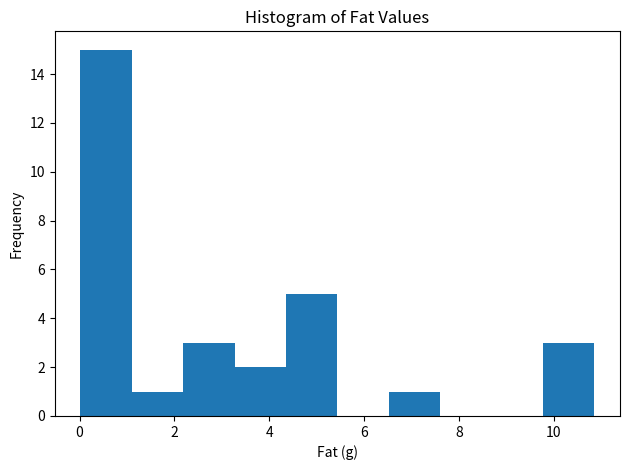

Reading left to right, transcribe this chart: for each bar, give the range it covers on the x-axis and its height. Neither the bar edges nor the heights are printed on the chart, so give them approximately, as read against the axes.

0.0 to 1.2: 15
1.2 to 2.2: 1
2.2 to 3.2: 3
3.2 to 4.4: 2
4.4 to 5.4: 5
5.4 to 6.6: 0
6.6 to 7.6: 1
7.6 to 8.6: 0
8.6 to 9.8: 0
9.8 to 10.8: 3